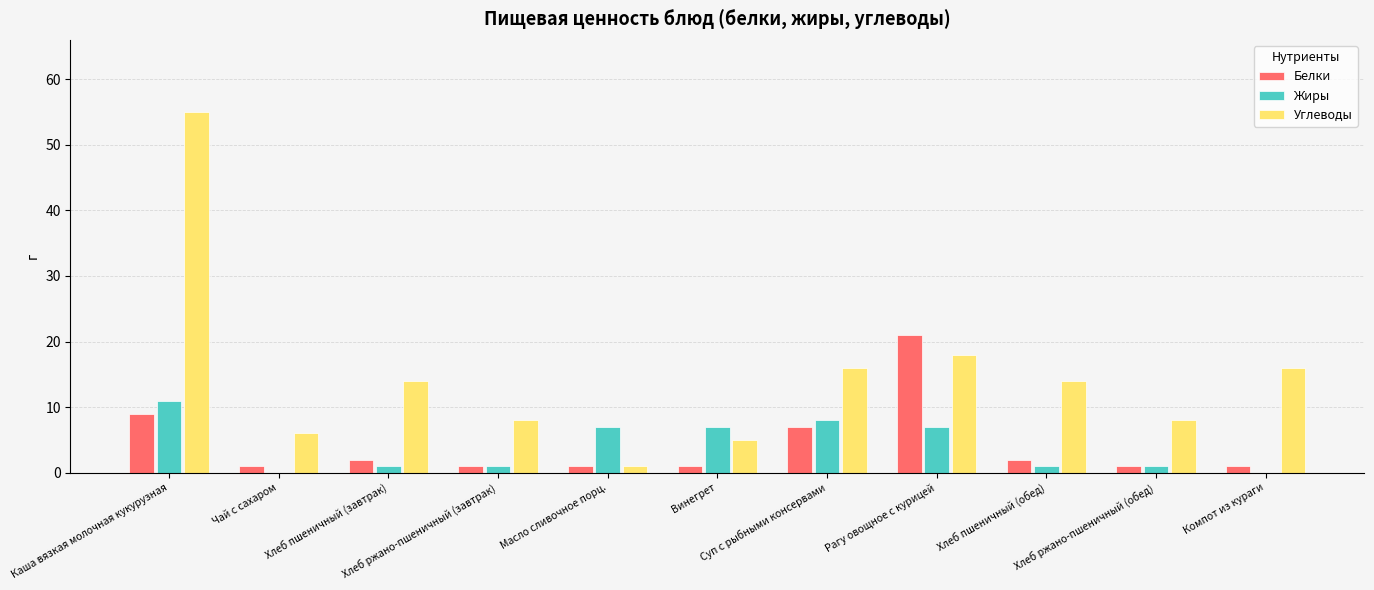

Reading left to right, transcribe all the data shown in this chart.

Белки: 9	1	2	1	1	1	7	21	2	1	1
Жиры: 11	0	1	1	7	7	8	7	1	1	0
Углеводы: 55	6	14	8	1	5	16	18	14	8	16